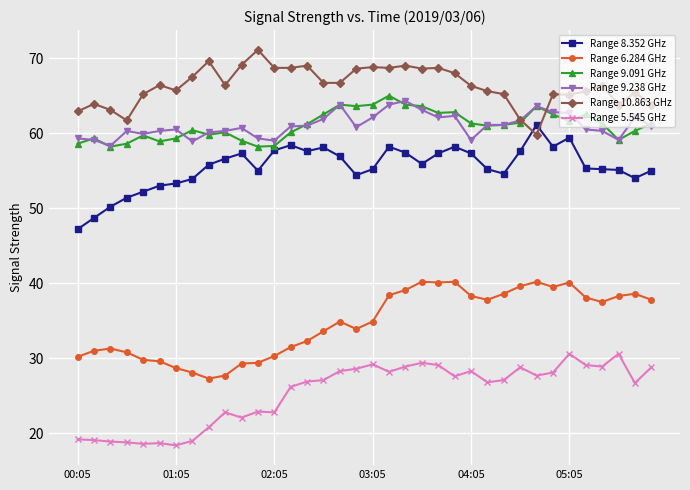

True or false: Range 10.863 GHz and Range 5.545 GHz cross at least once.

False